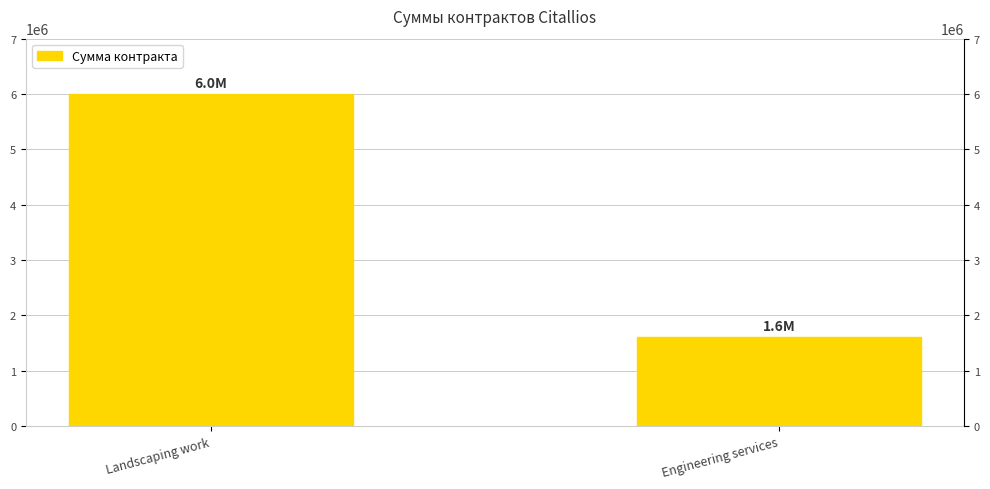

Rank the categories by value from highest to lowest.

Landscaping work, Engineering services